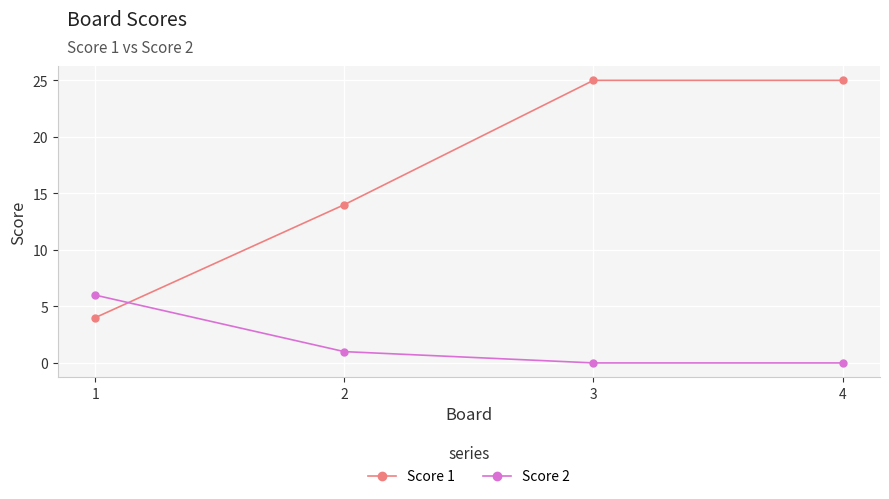

Which series changed the most between 1 and 3?

Score 1